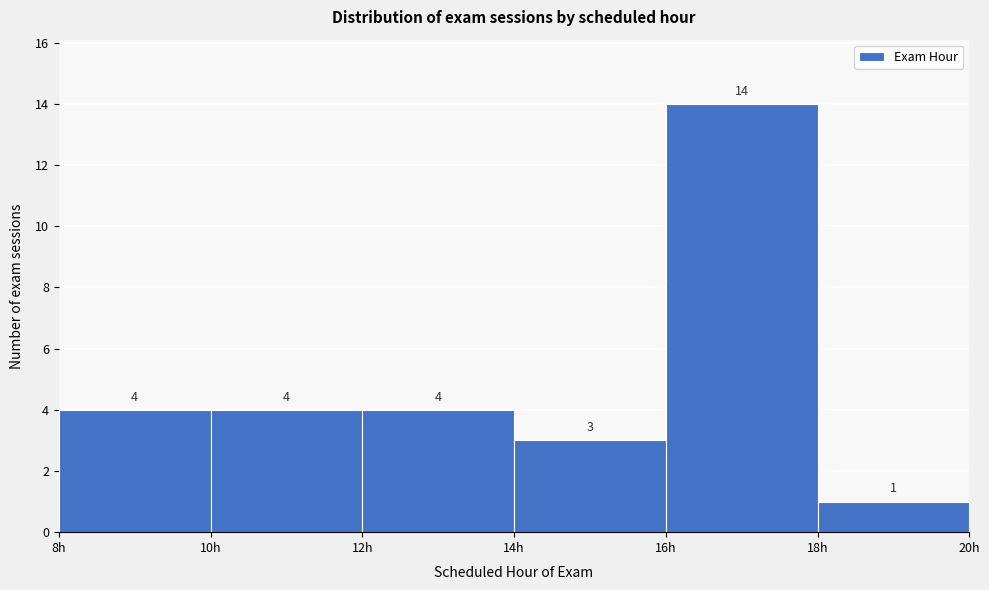

Which range on the x-axis has the tallest bar?

16 to 18